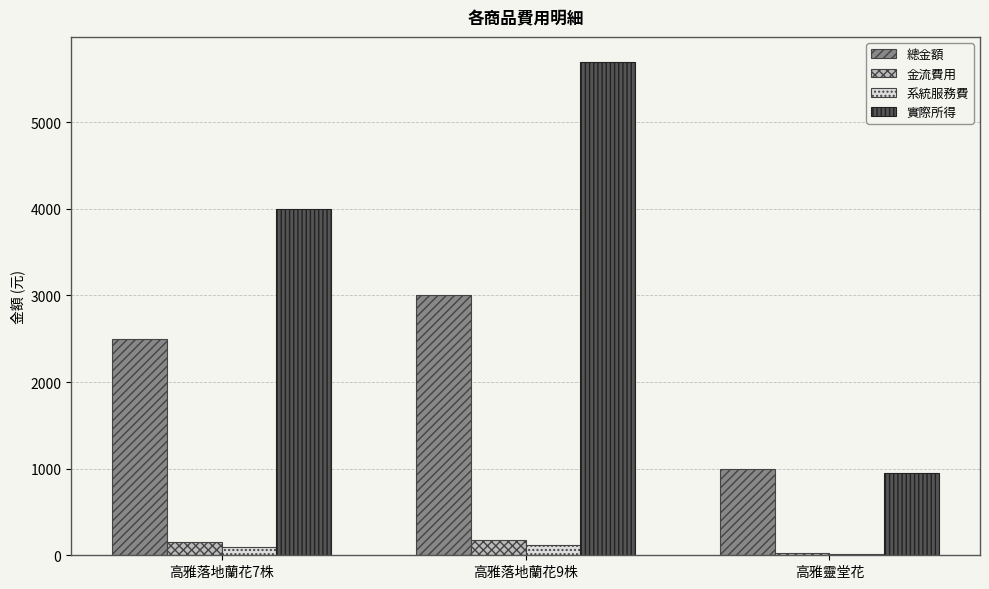

Count the number of data series in this chart.

4